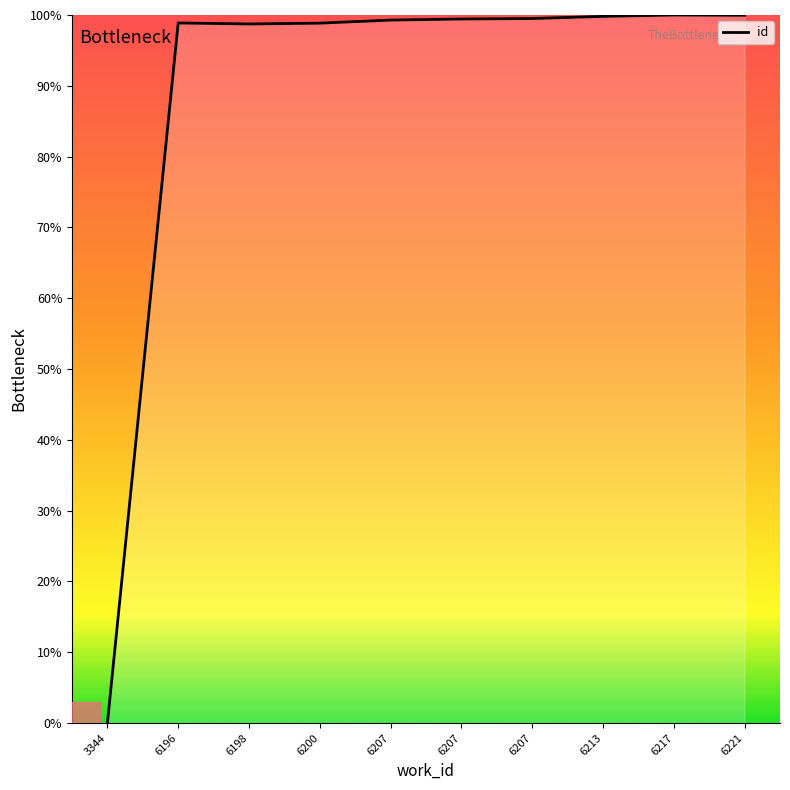

What value does the data have at 6196?

98.9